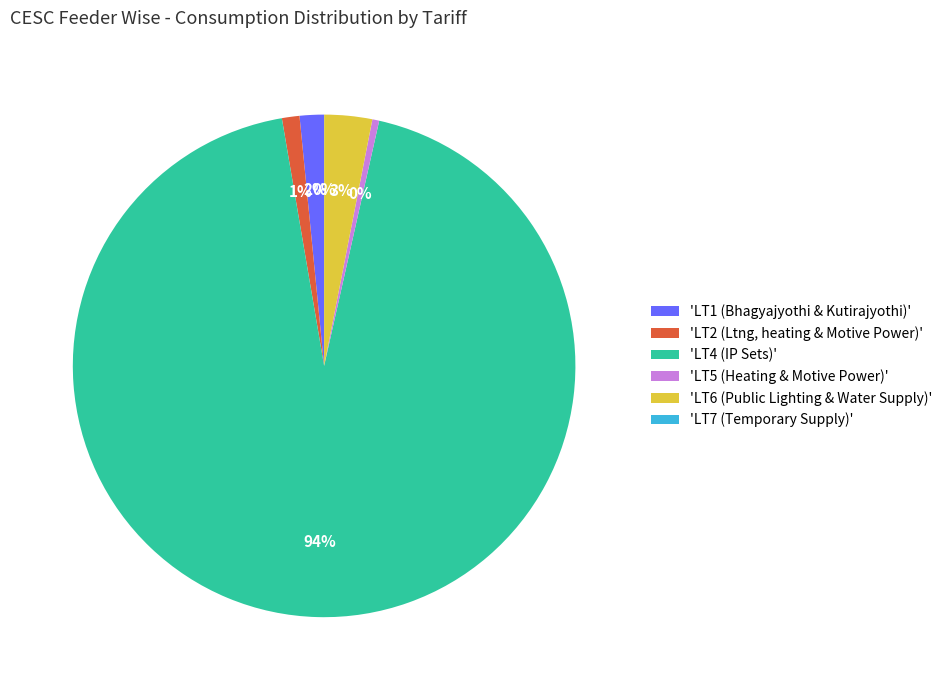

Combined, do 'LT6 (Public Lighting & Water Supply)' and 'LT2 (Ltng, heating & Motive Power)' account for over 50%?

No